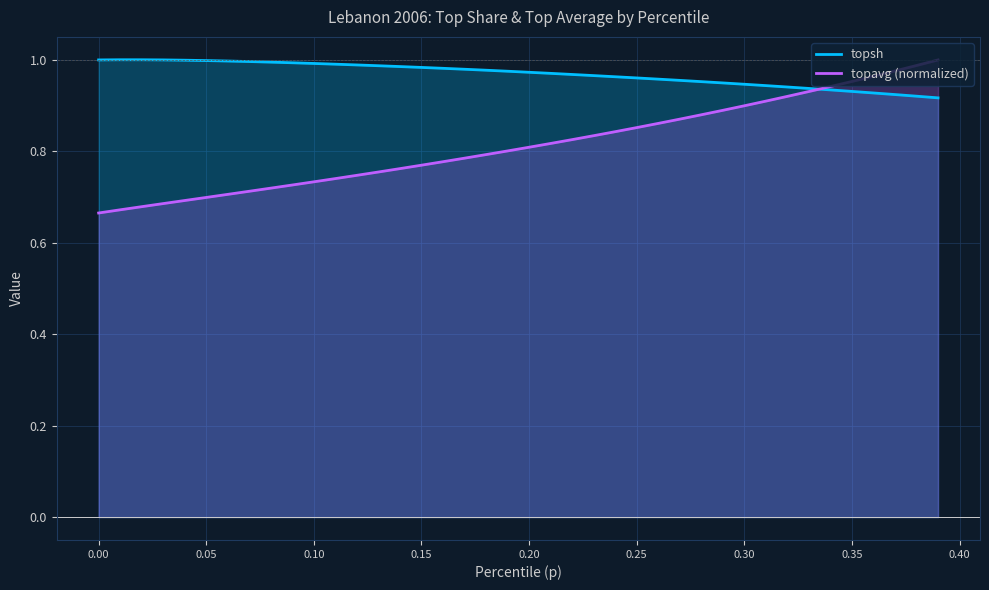

Rank the series by their average value, from highest to lowest.

topsh, topavg (normalized)